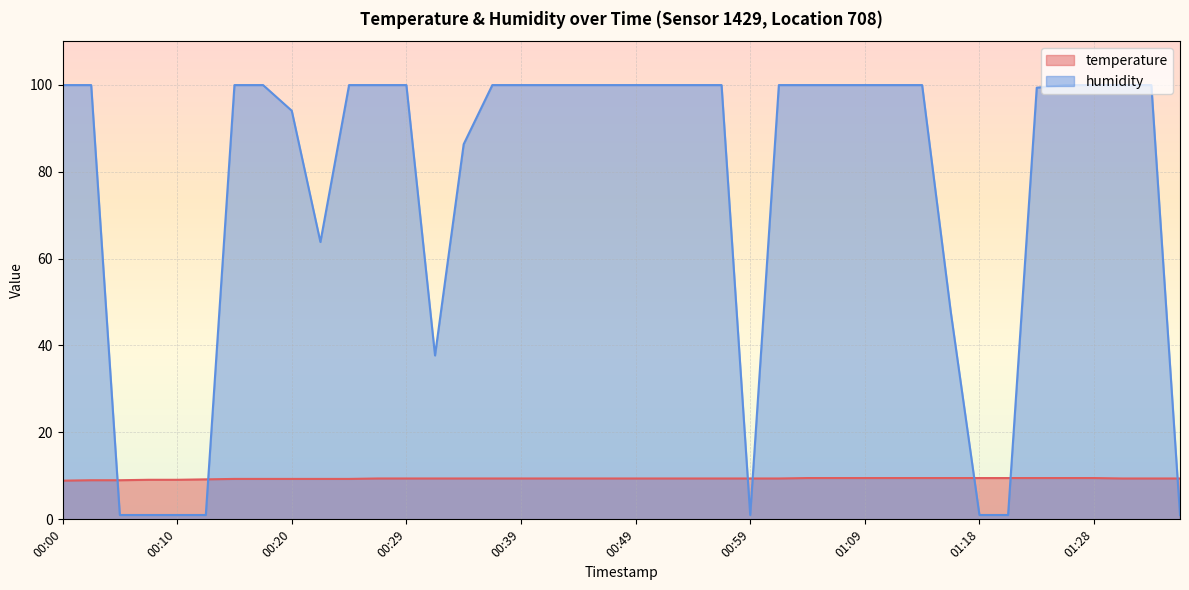

What is the total value across all series at 00:29?

109.3